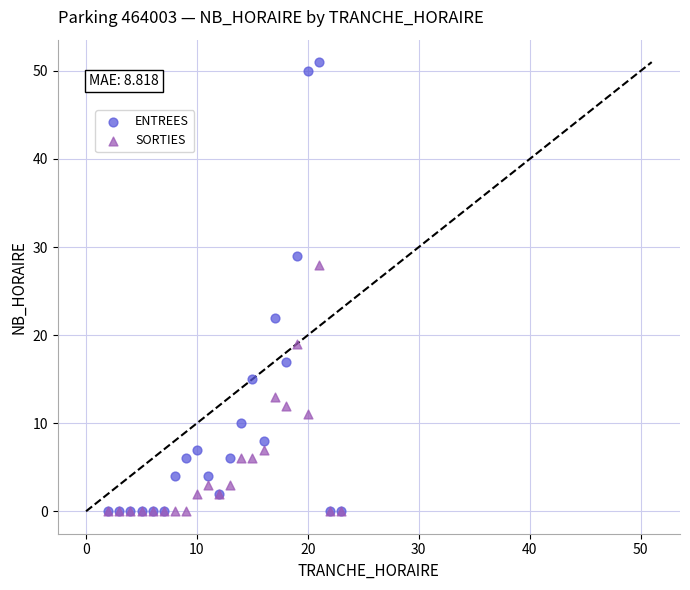

What are all the series names shown in the legend?

ENTREES, SORTIES